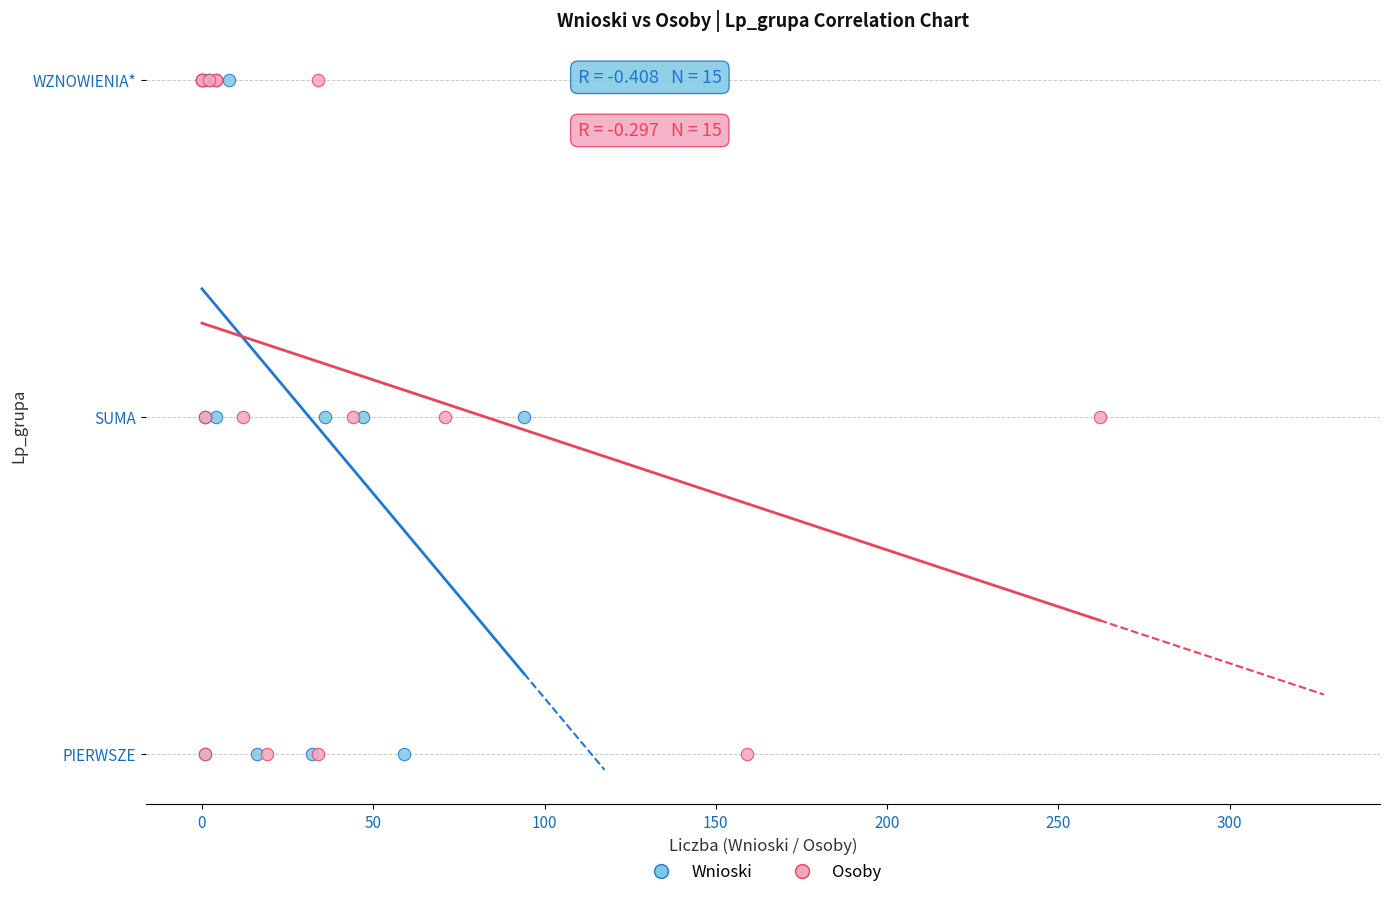

What are all the series names shown in the legend?

Wnioski, Osoby